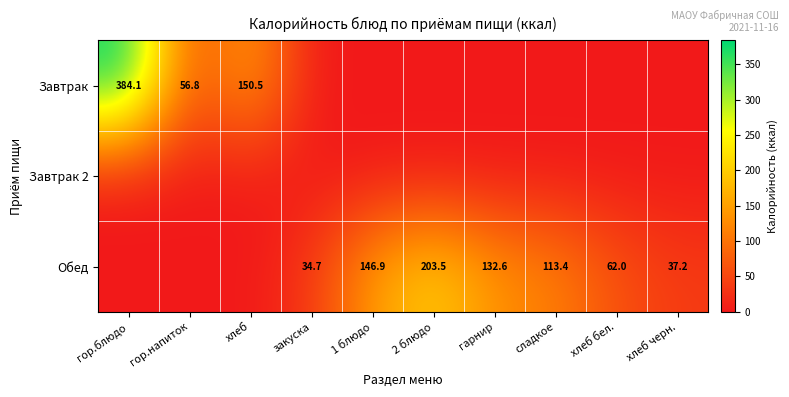

What is the difference between the Обед values at 2 блюдо and сладкое?

90.1